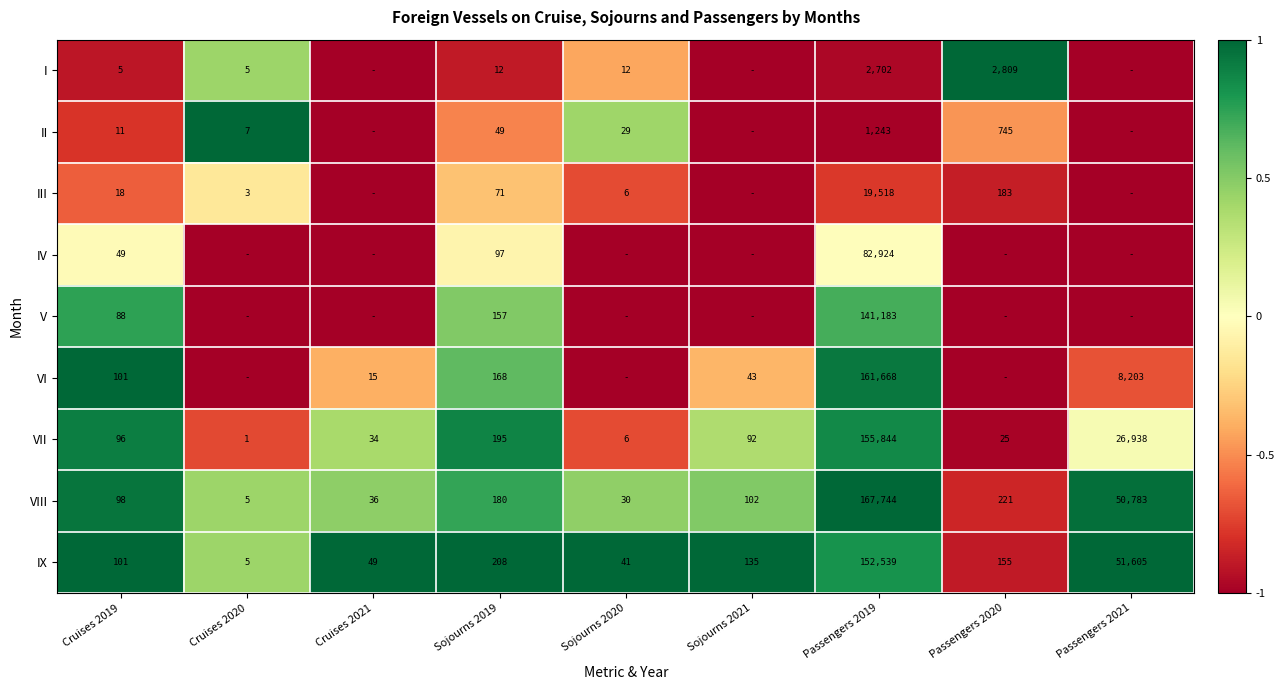

What is the difference between the maximum and second lowest values in the VII series?

155838